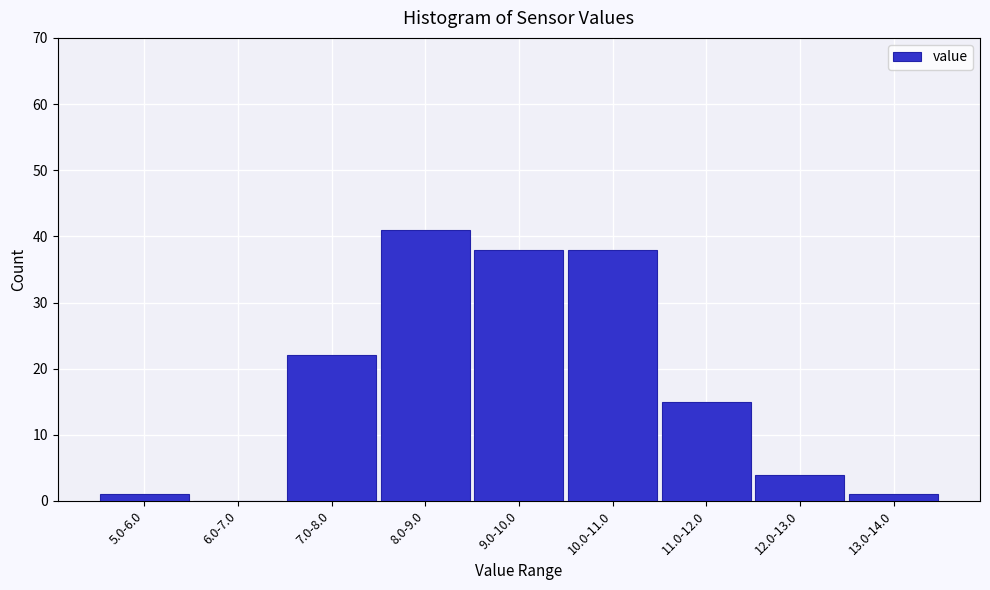

Reading left to right, list all the values displayed in this chart.

5.0-6.0=1	6.0-7.0=0	7.0-8.0=22	8.0-9.0=41	9.0-10.0=38	10.0-11.0=38	11.0-12.0=15	12.0-13.0=4	13.0-14.0=1